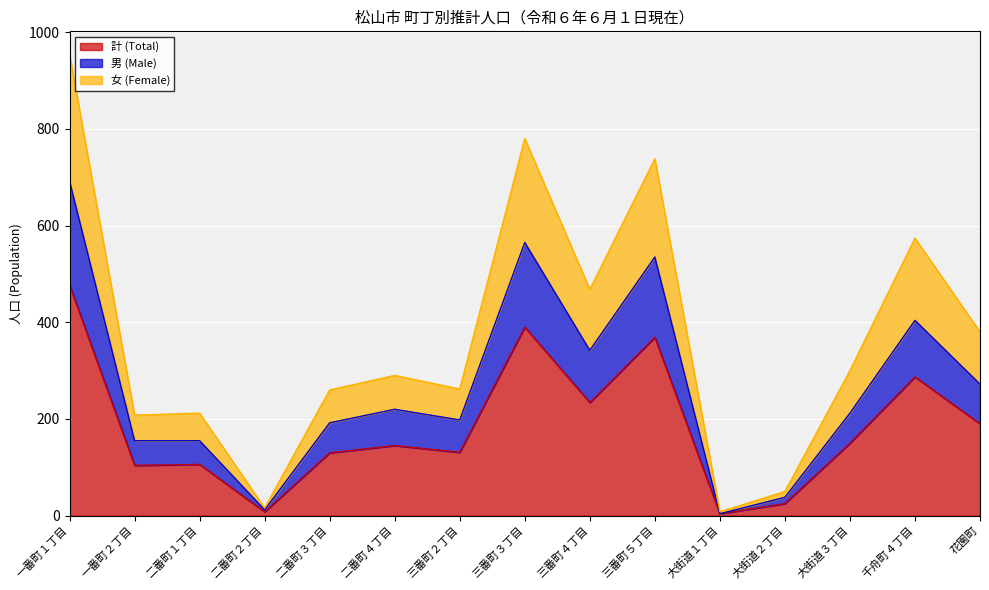

Reading left to right, list all the values displayed in this chart.

計 (Total): 477	104	106	8	130	145	131	390	234	369	4	25	150	287	190
男 (Male): 692	155	155	12	192	220	198	565	342	535	4	38	212	404	272
女 (Female): 954	208	212	16	260	290	262	780	468	738	8	50	300	574	380